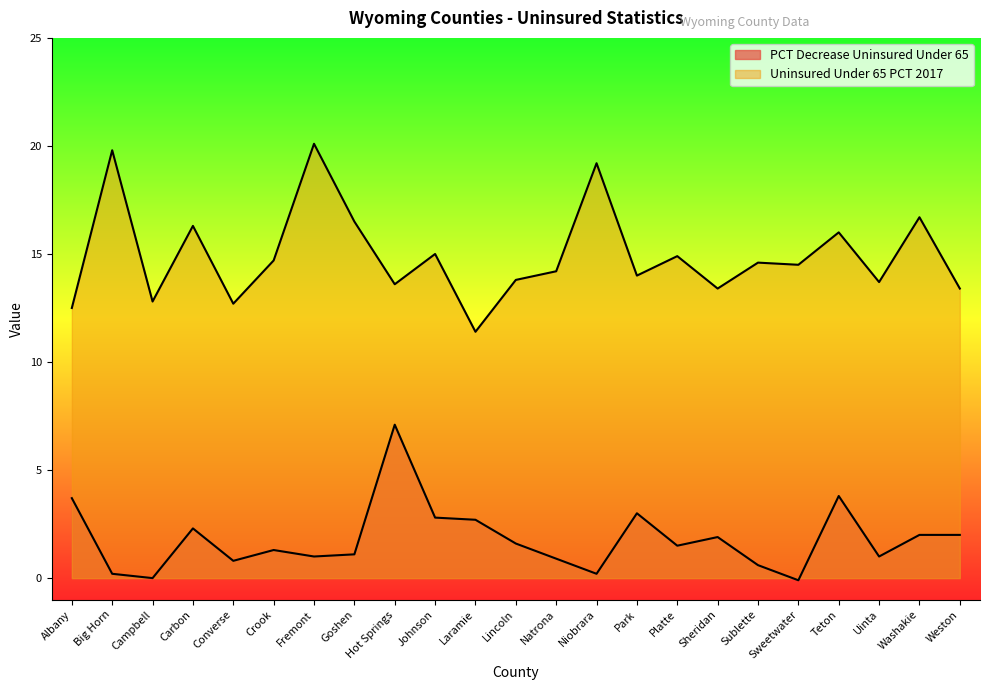

How many lines are shown in the chart?

2